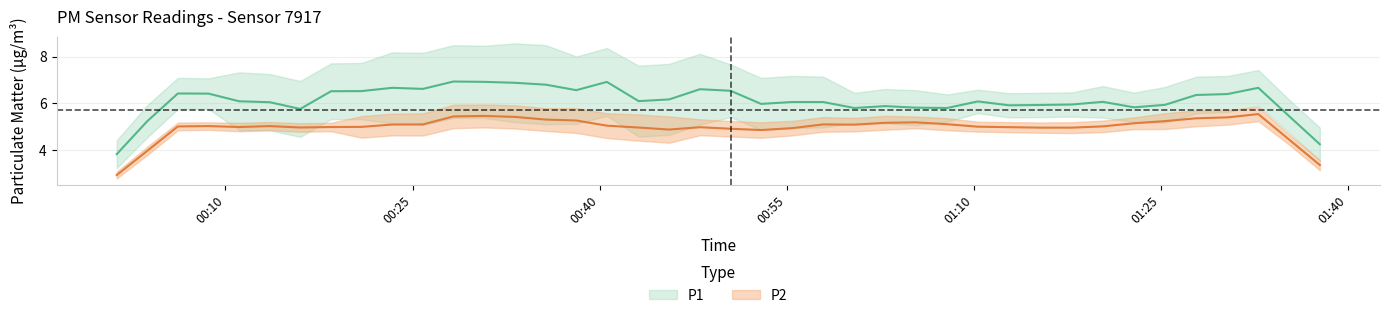

What is the average value of the P1 series?

6.3